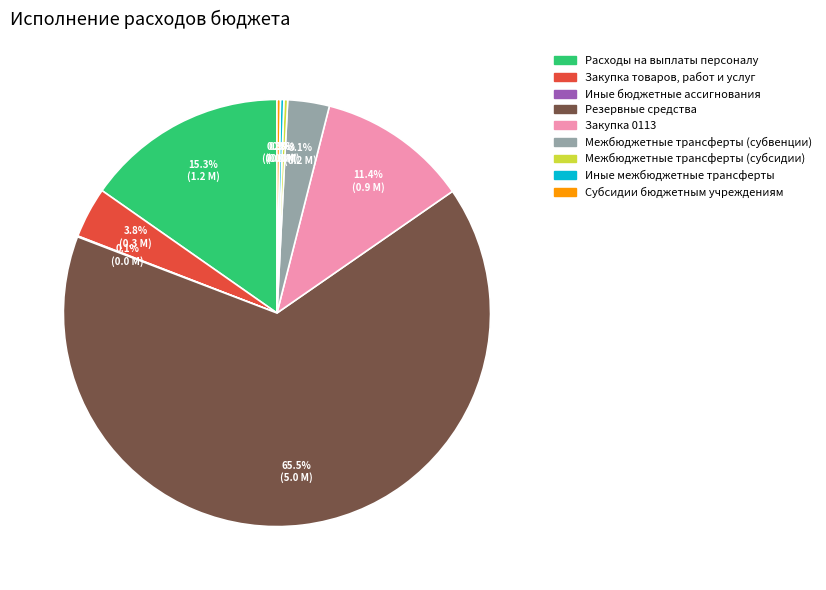

Which category has the biggest portion of the pie?

Резервные средства